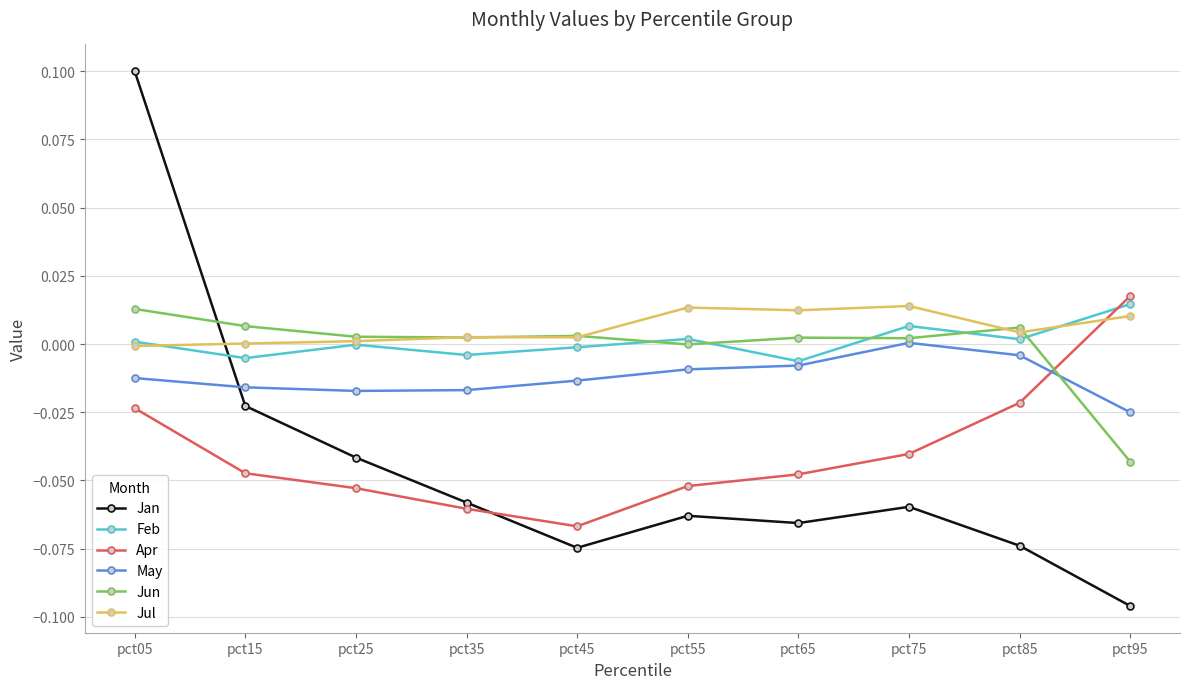

How many values in May are below zero?

9